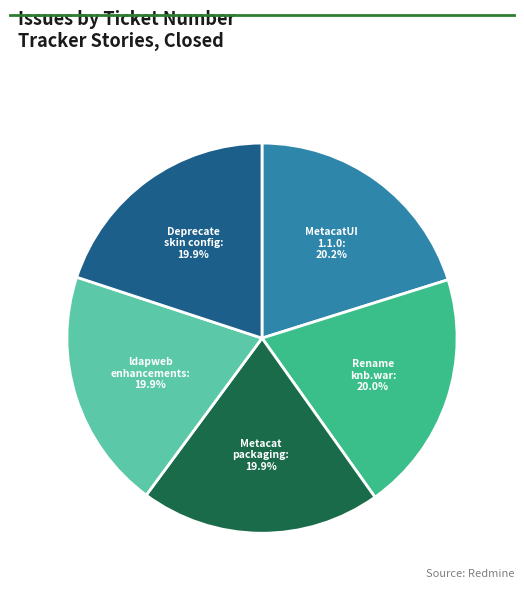

Is there any slice that represents more than half of the pie?

No